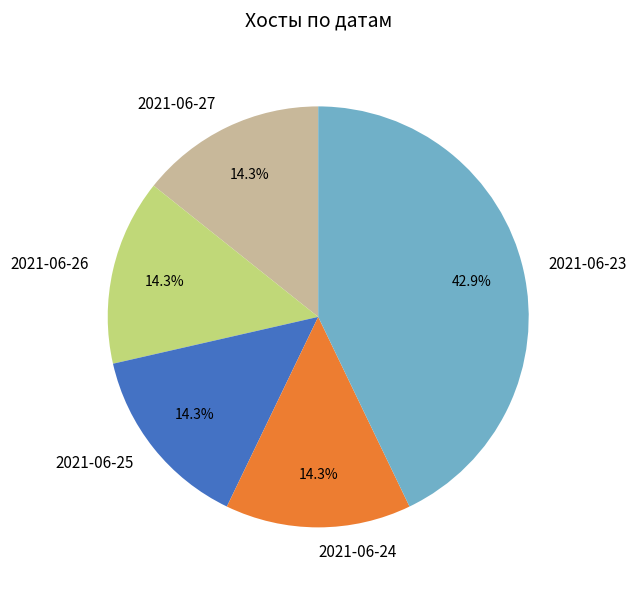

To the nearest percent, what portion does 2021-06-27 represent?

14%